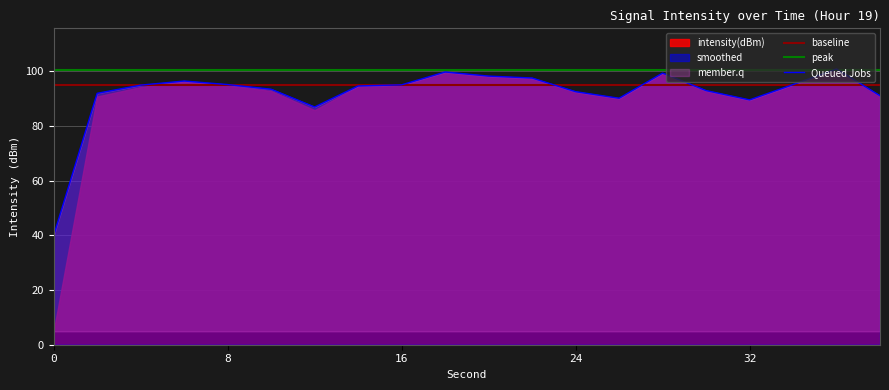

What is the lowest value of the peak series?

100.7